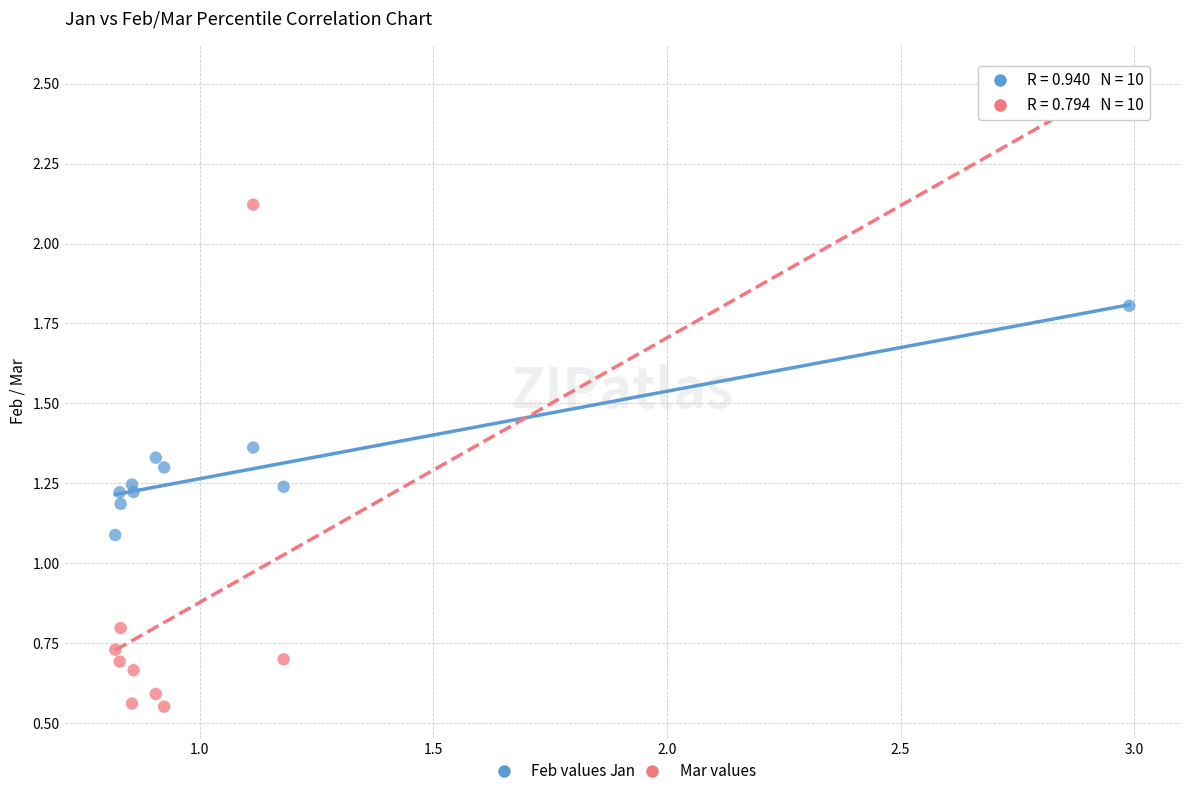

Which series reaches the maximum Y coordinate?

Mar values